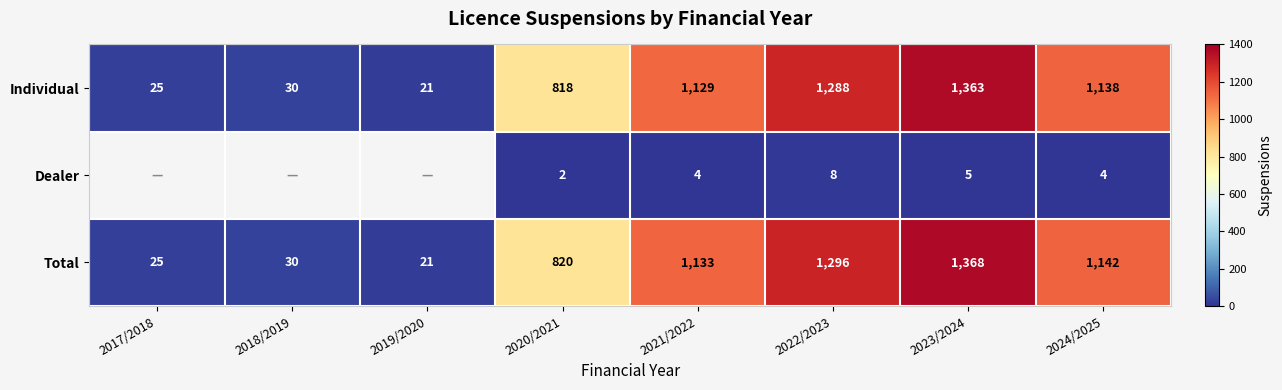

What is the sum of the Individual values at 2021/2022 and 2020/2021?

1947